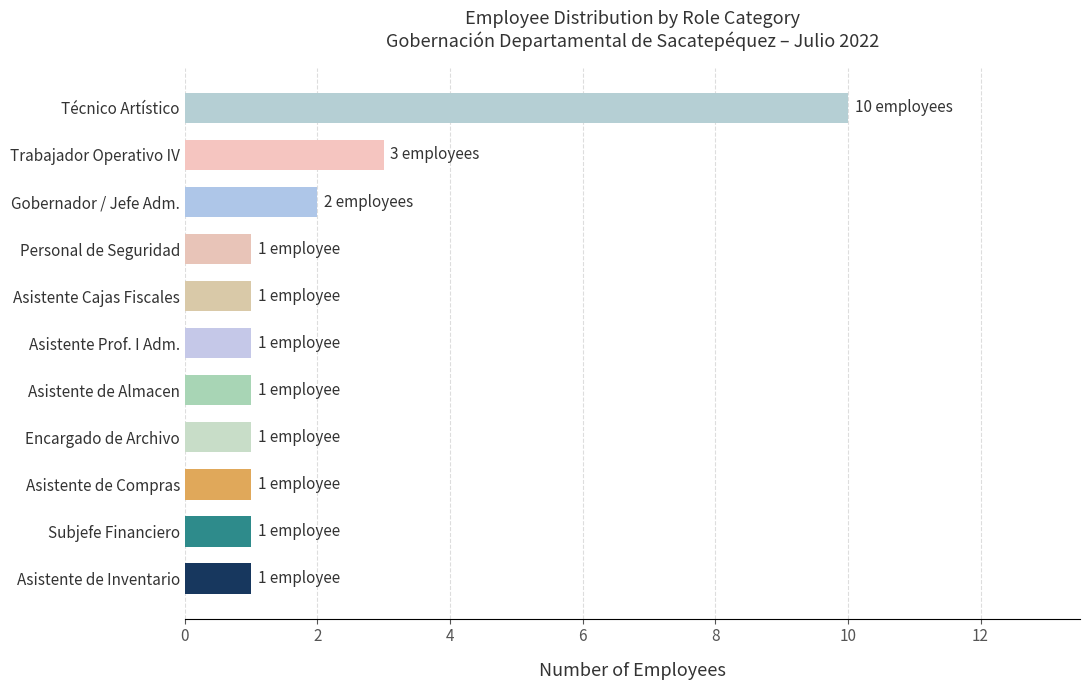

Reading bottom to top, transcribe all the data shown in this chart.

1	1	1	1	1	1	1	1	2	3	10